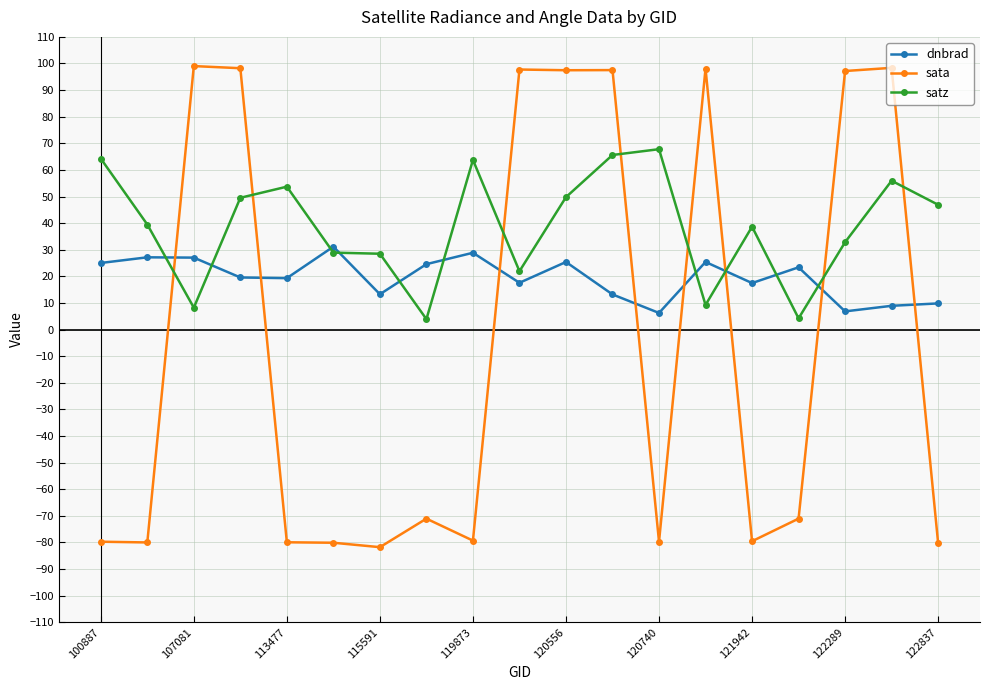

True or false: dnbrad and sata intersect in this chart.

True